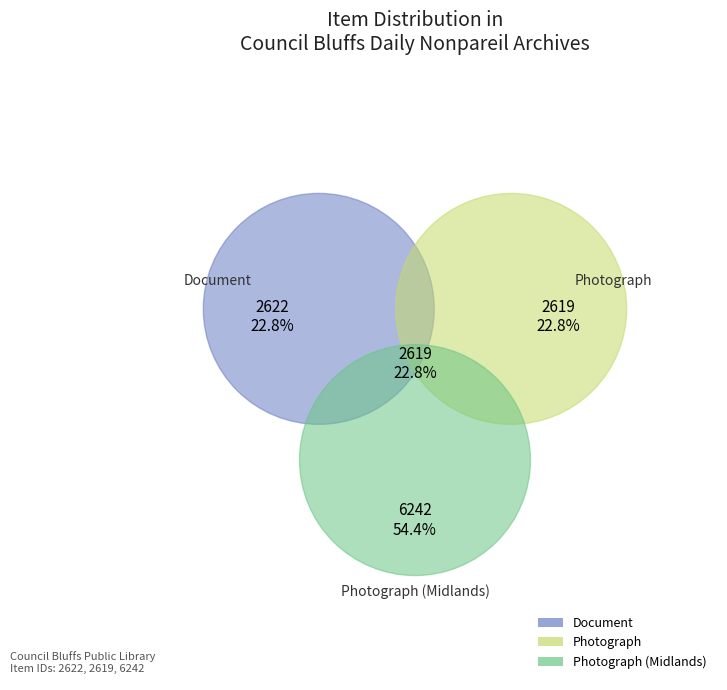

Does any single category account for the majority?

Yes